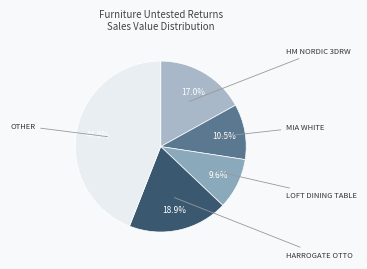

Count the number of slices in the pie.

5